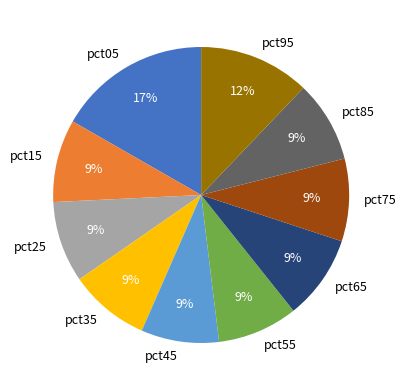

How many slices are in this pie chart?

10